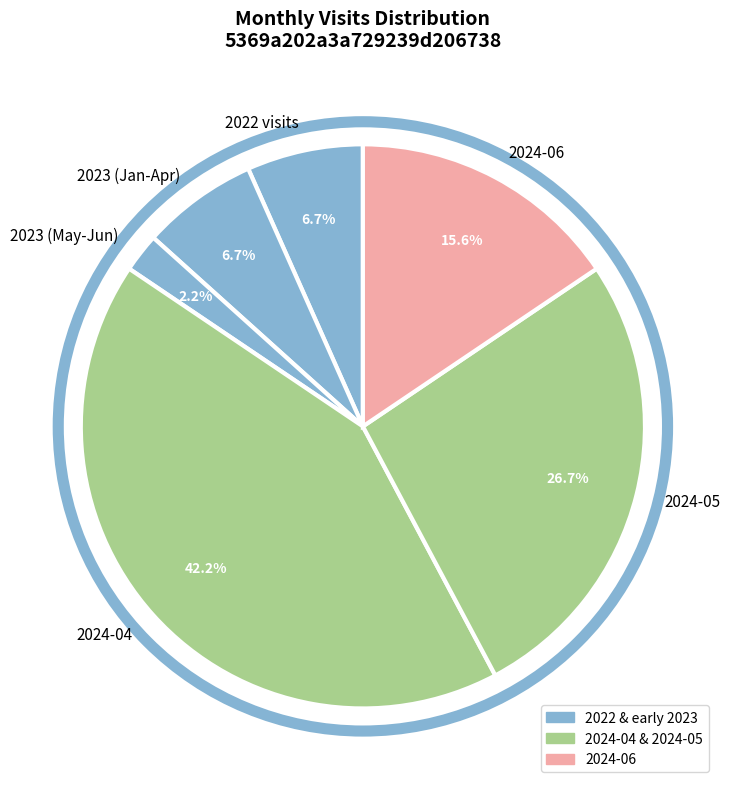

True or false: 2024-04 accounts for 42% of the total.

True